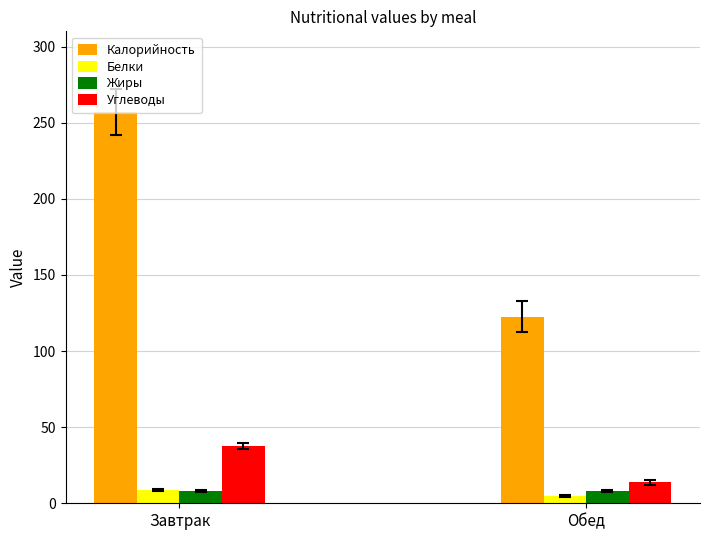

Does the chart contain stacked bars?

No